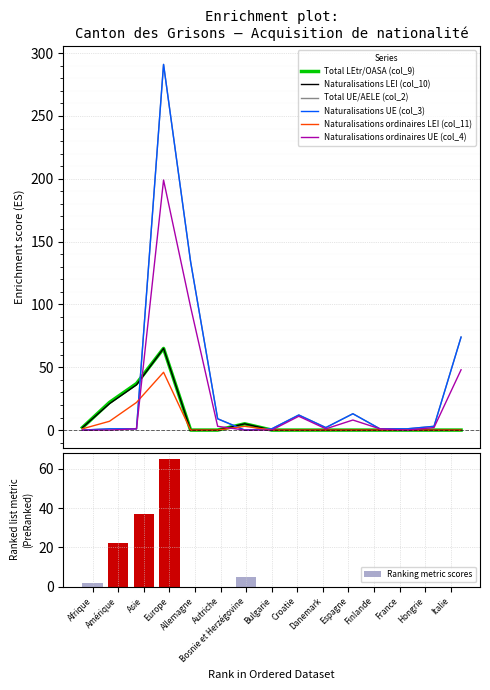

Between Europe and Croatie, which series saw the biggest shift?

Total UE/AELE (col_2)